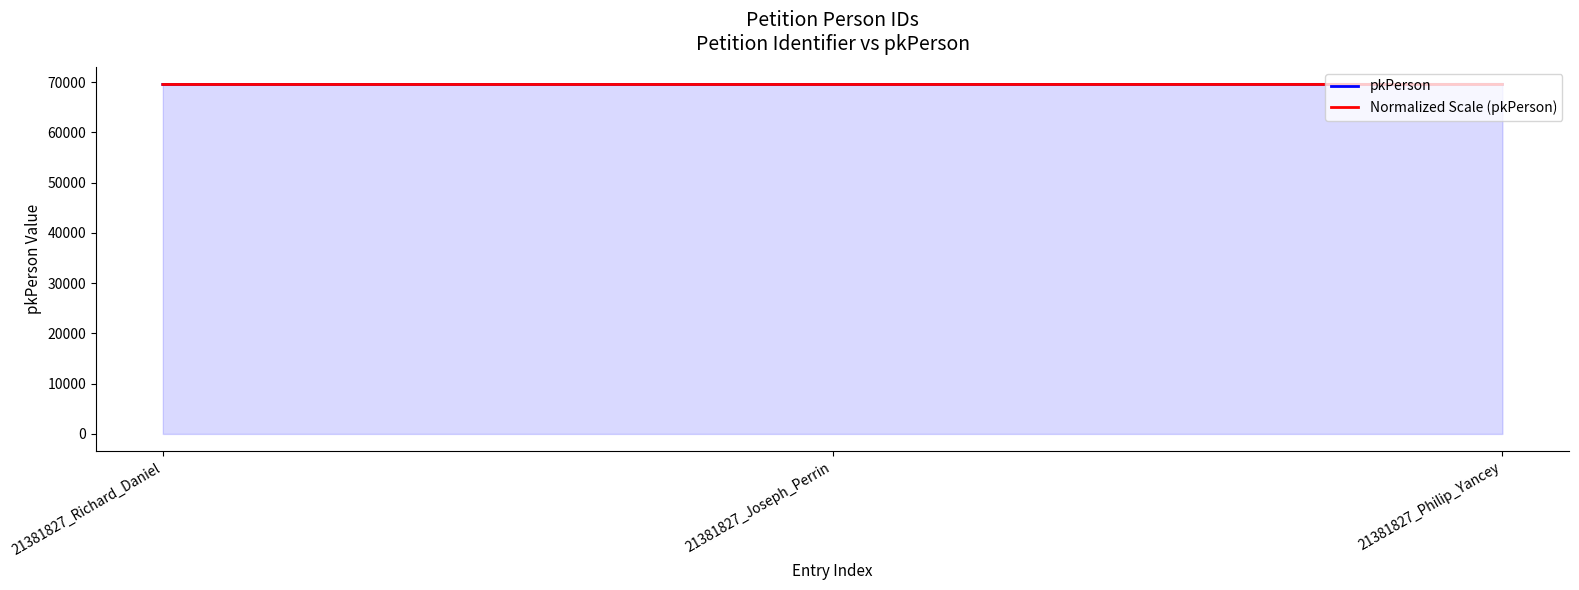

What are all the series names shown in the legend?

pkPerson, Normalized Scale (pkPerson)